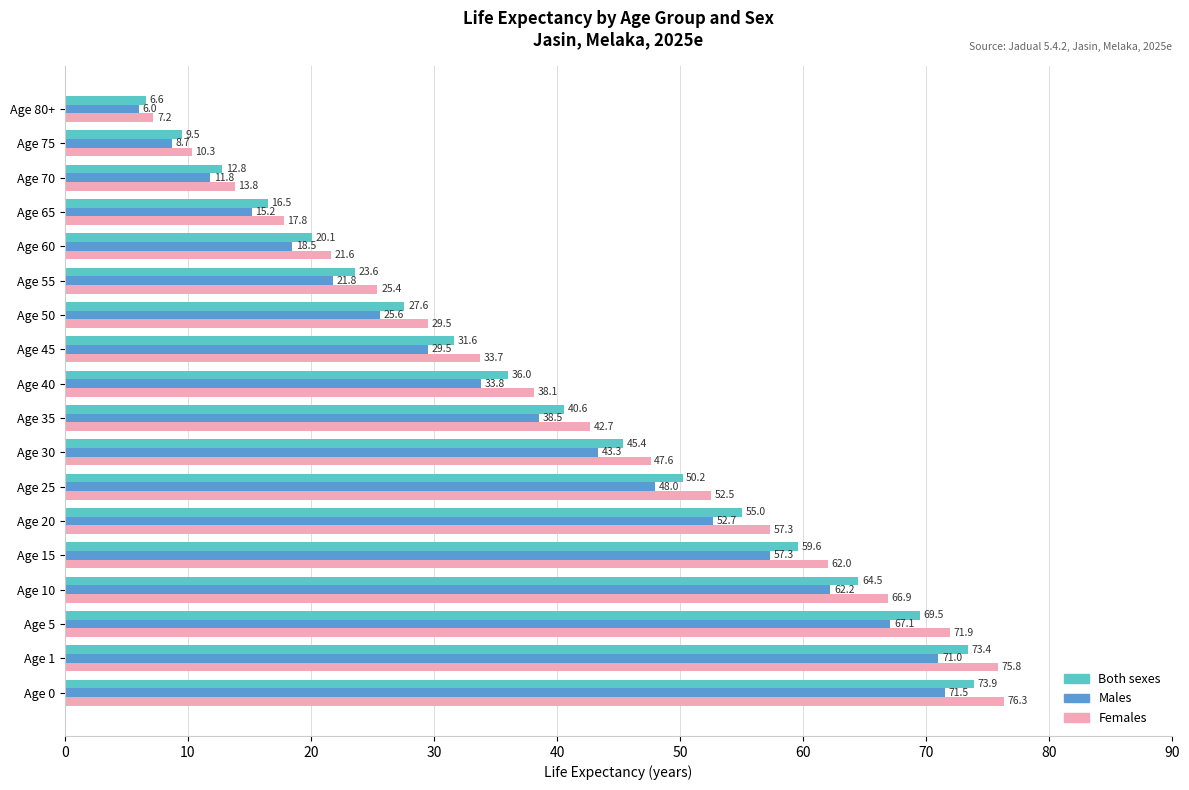

Where is Females nearest to the value 41?

Age 35